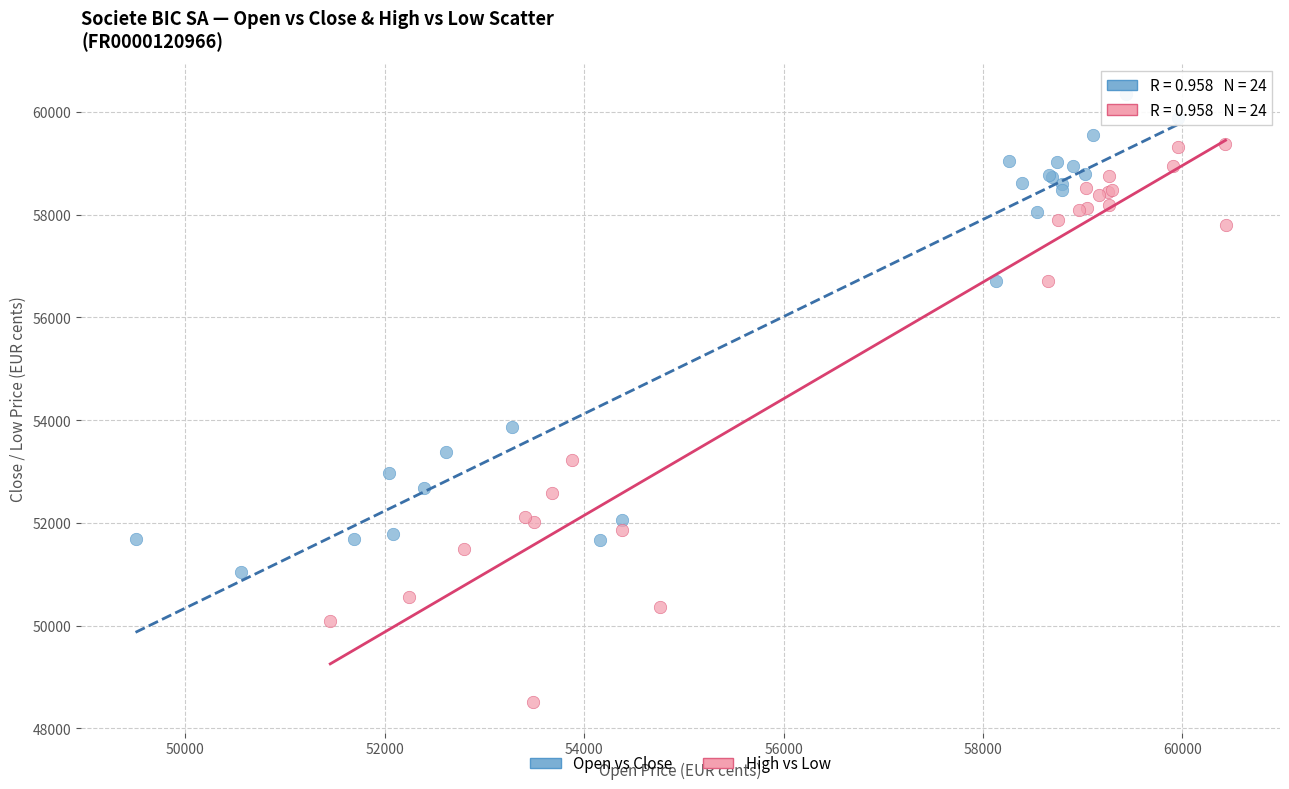

Which series contains the lowest Y value?

High vs Low